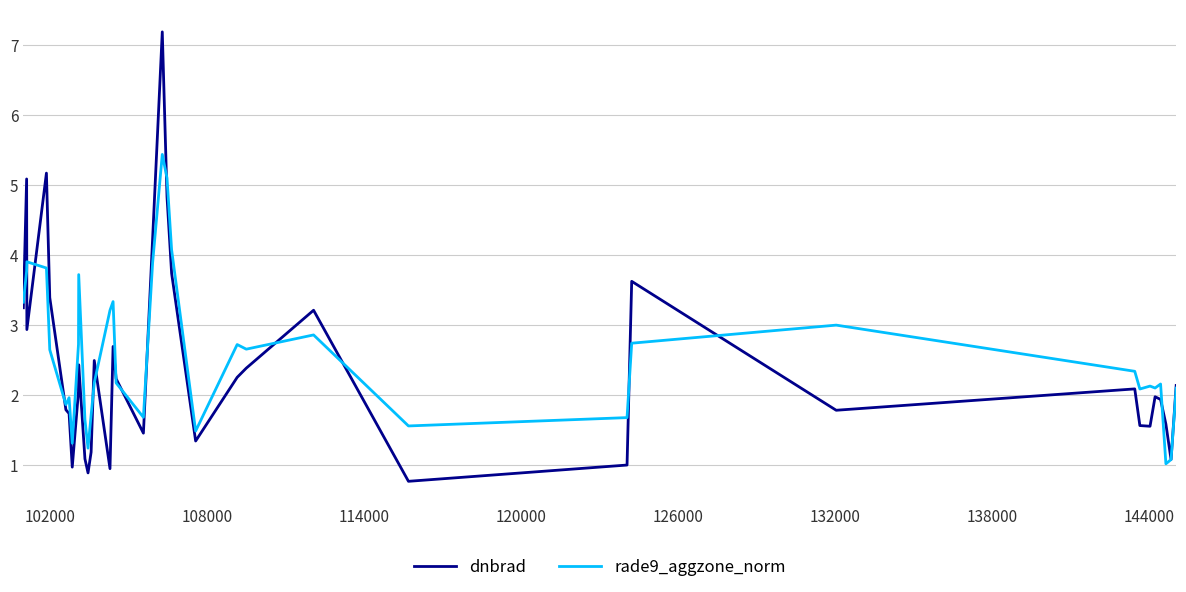

How many lines are shown in the chart?

2